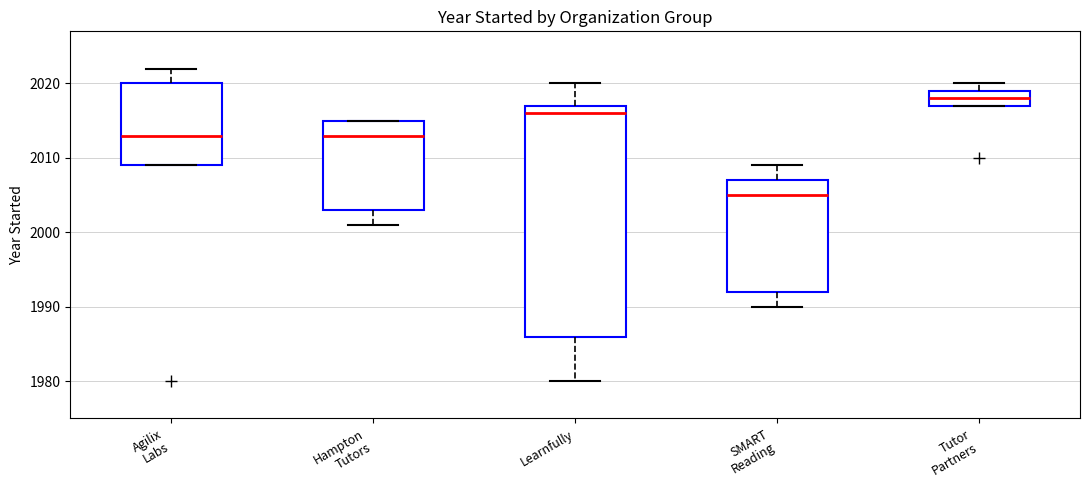

Where does the median line of the box for SMART Reading sit on the y-axis? The values are not printed on the chart, so give them approximately, as read against the axis.

2005